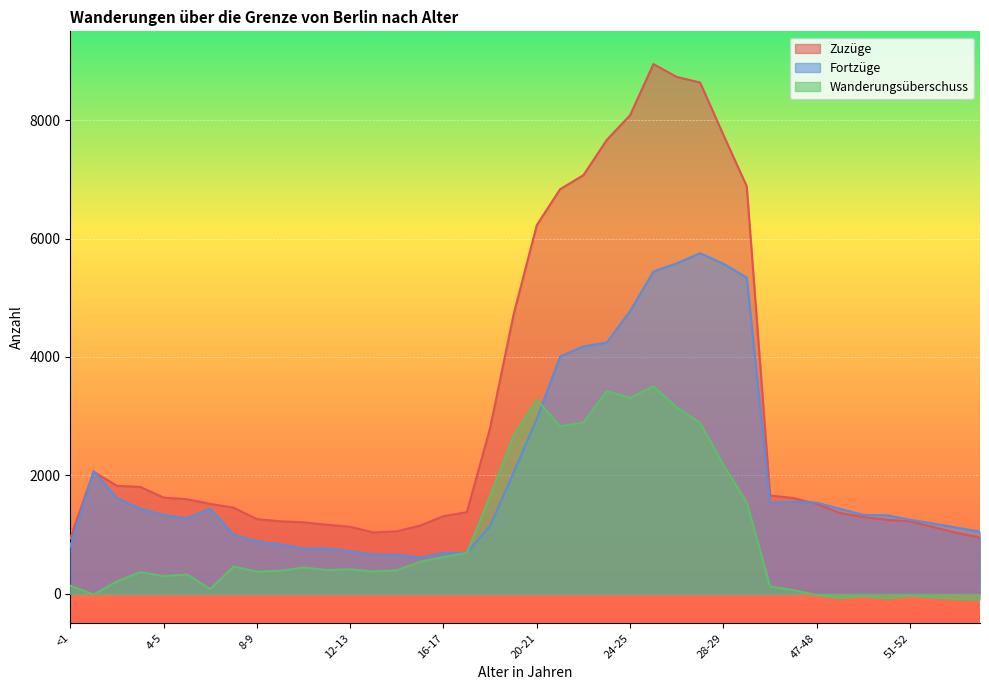

Which series changed the most between 7-8 and 17-18?

Fortzüge